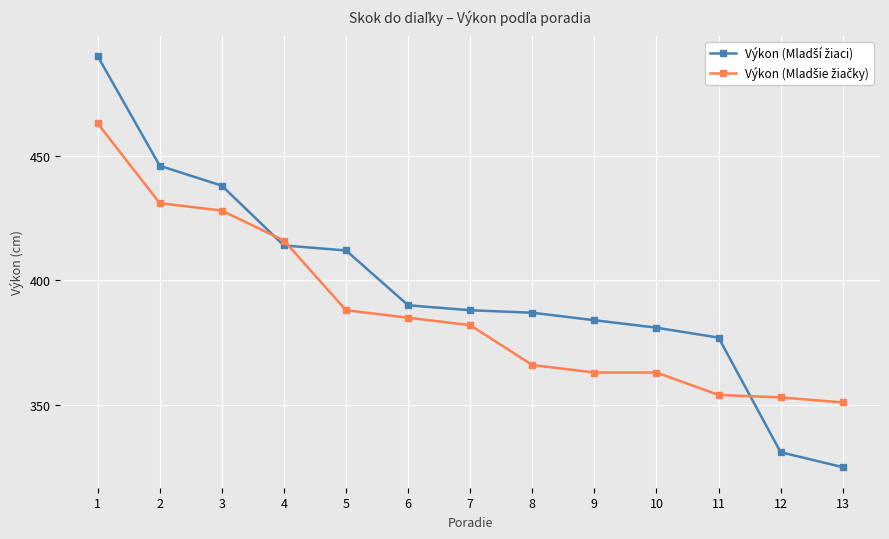

What is the total value across all series at 12?

684